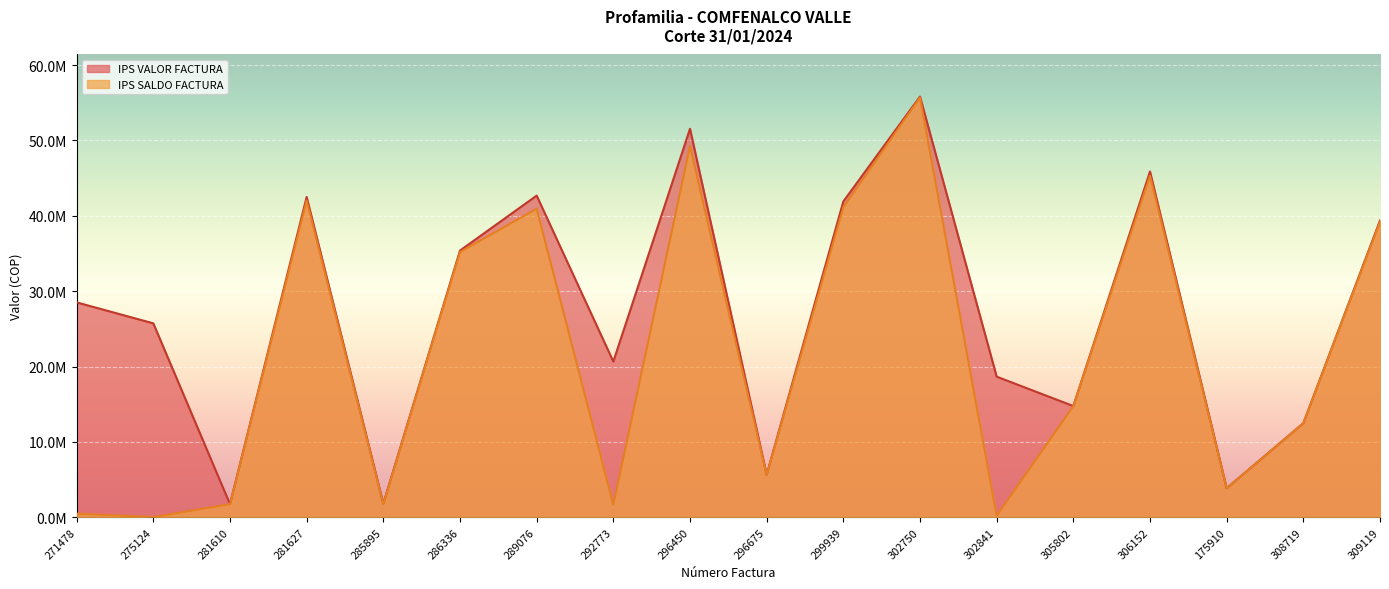

What are all the series names shown in the legend?

IPS VALOR FACTURA, IPS SALDO FACTURA